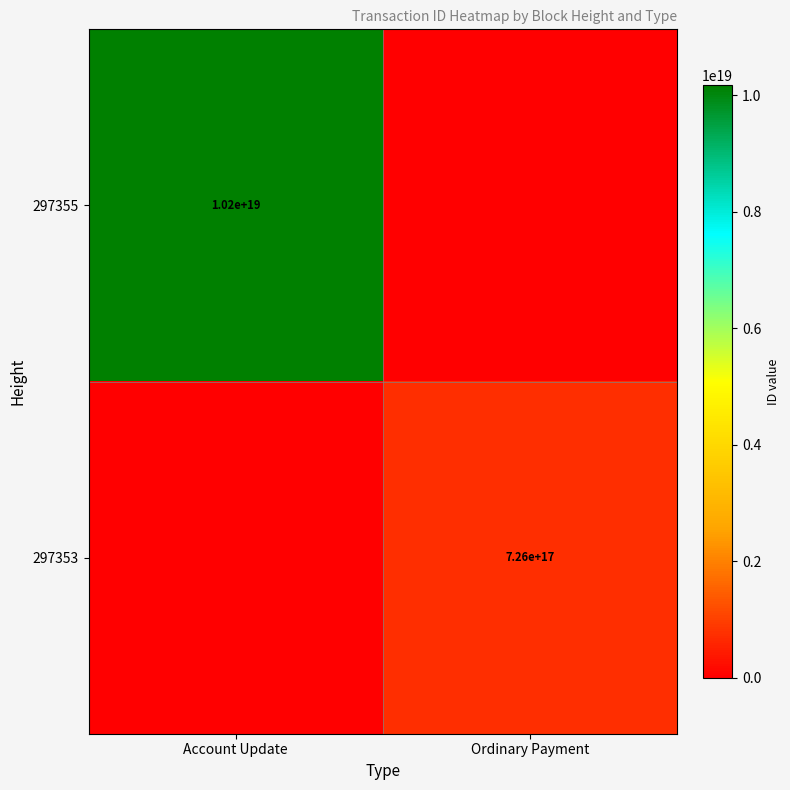

Which has a higher value, Ordinary Payment or Account Update?

Account Update